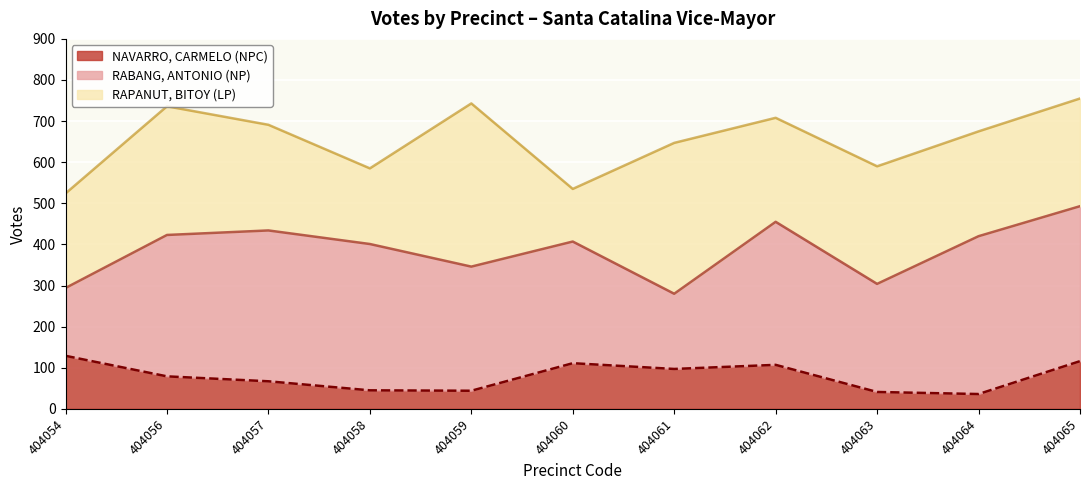

Which category has the lowest value in the RAPANUT, BITOY (LP) series?

404060